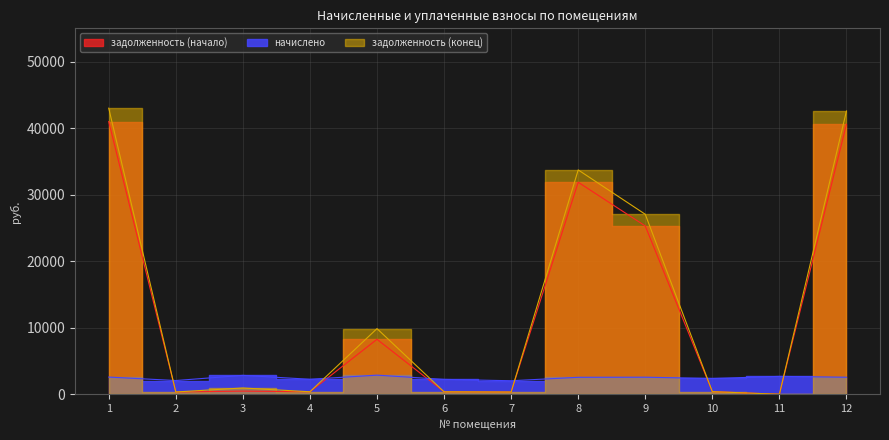

The задолженность (начало) series shows 25293.7 at 9. True or false?

True